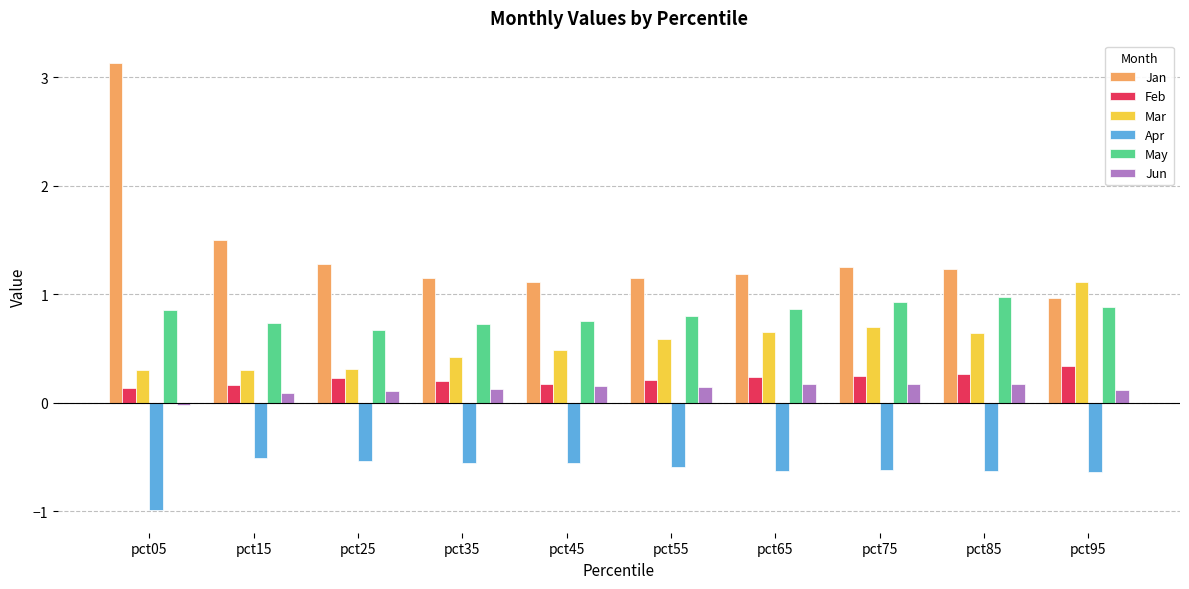

Rank the series at pct15 from lowest to highest value.

Apr, Jun, Feb, Mar, May, Jan